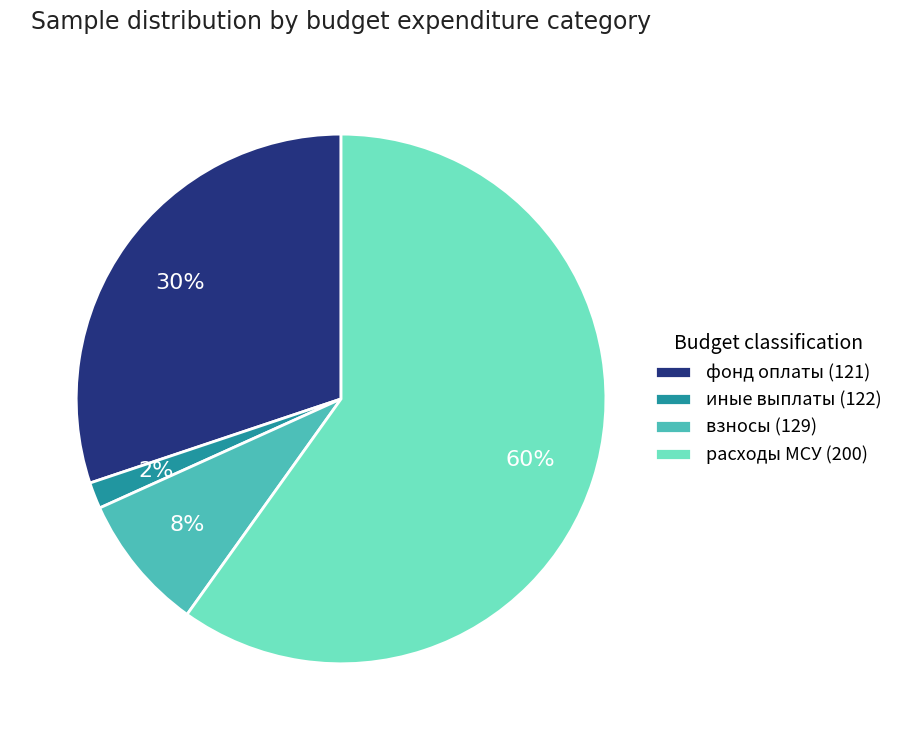

Count the number of slices in the pie.

4